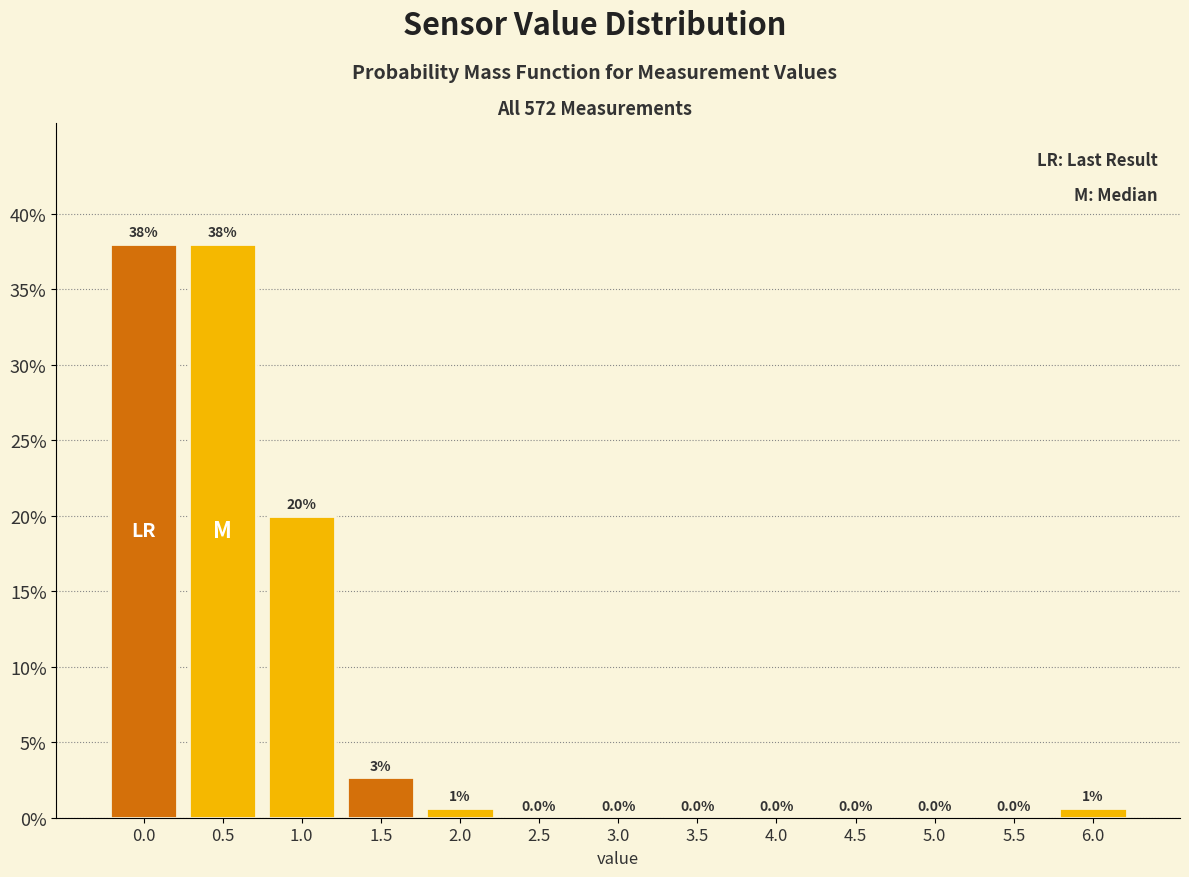

Is it true that the value at 4.0 is -14.5?

False